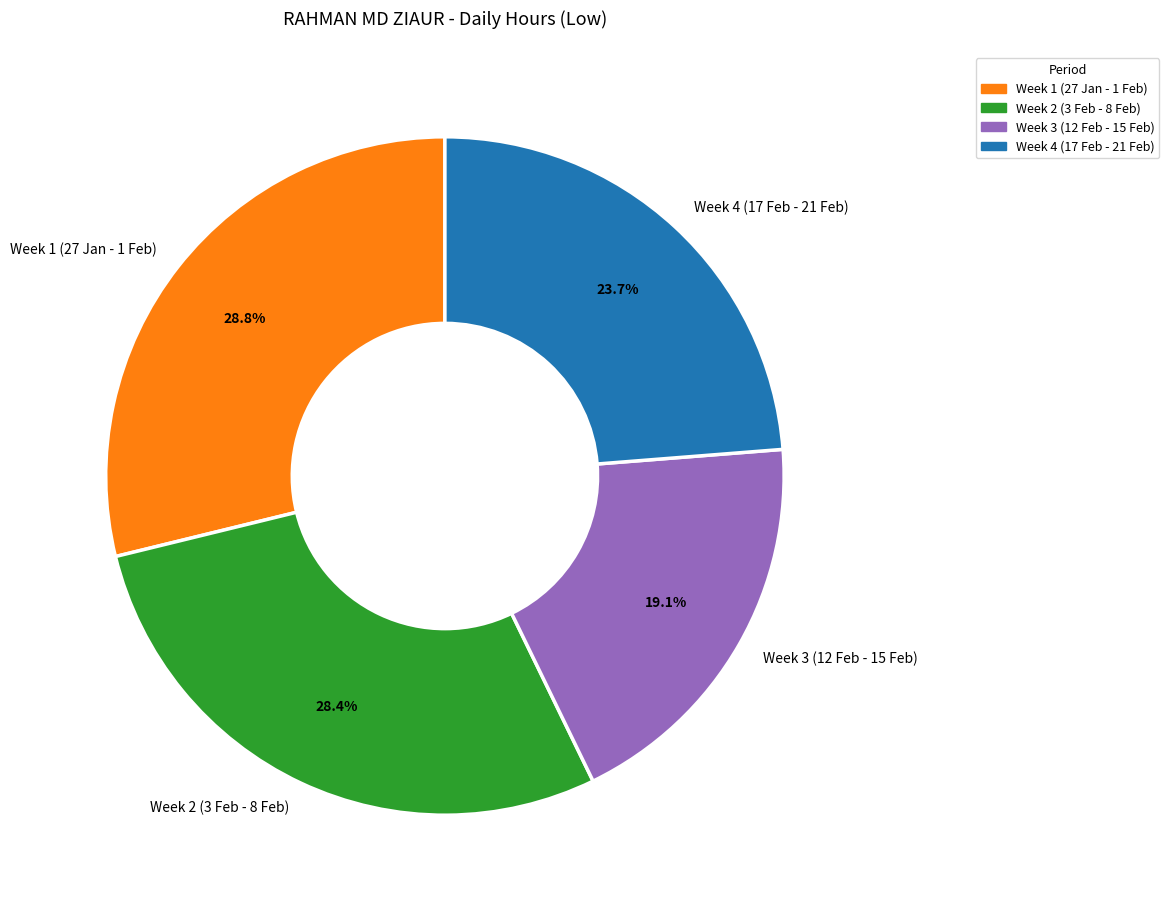

Which category has the smallest portion of the pie?

Week 3 (12 Feb - 15 Feb)